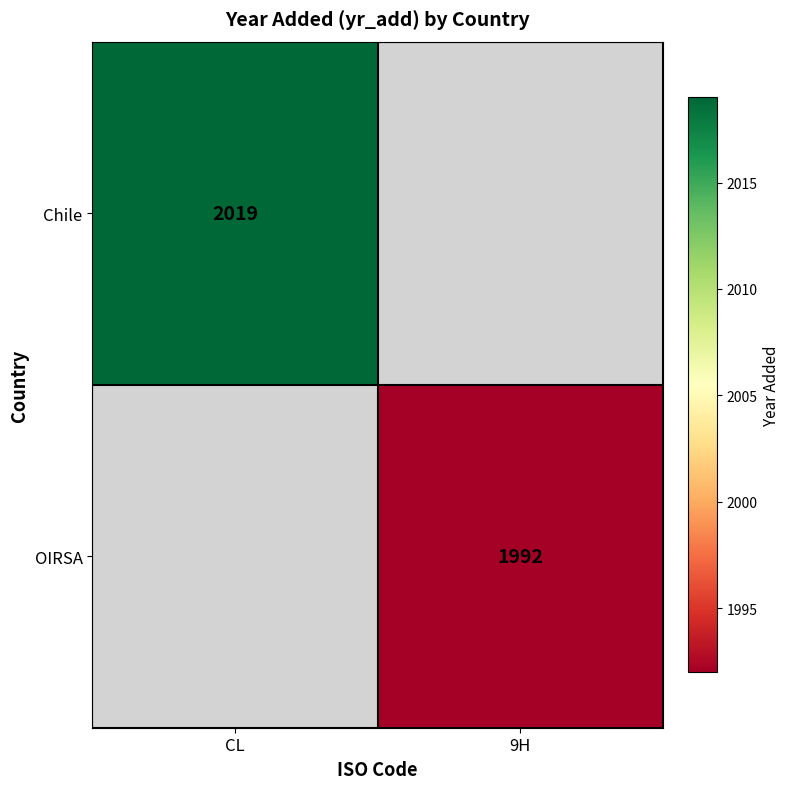

Is it true that Chile equals 2019 at CL?

True